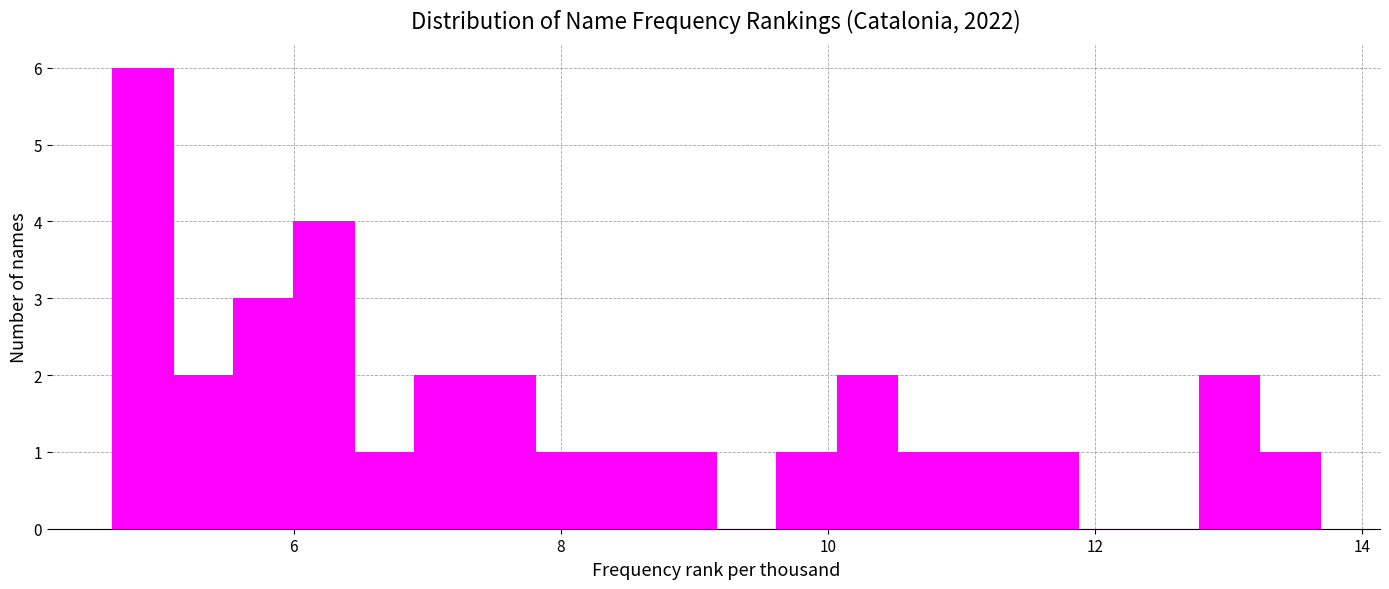

Read against the x-axis, roughly where is the centre of the tallest bar?

4.8